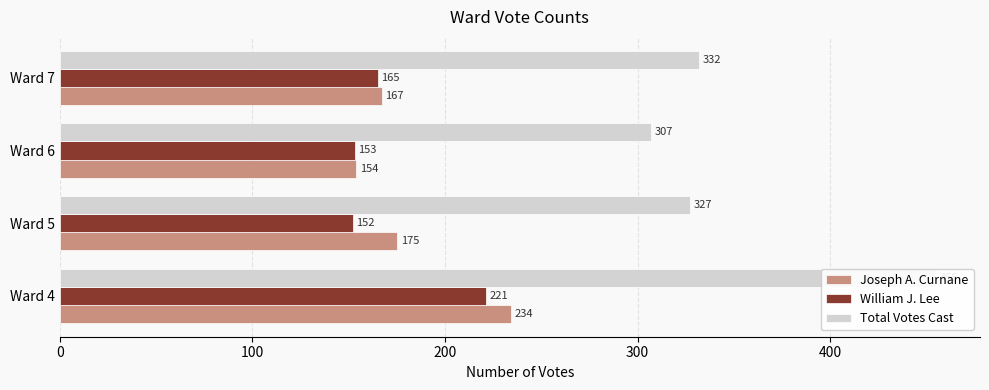

What is the highest value of the Total Votes Cast series?

455